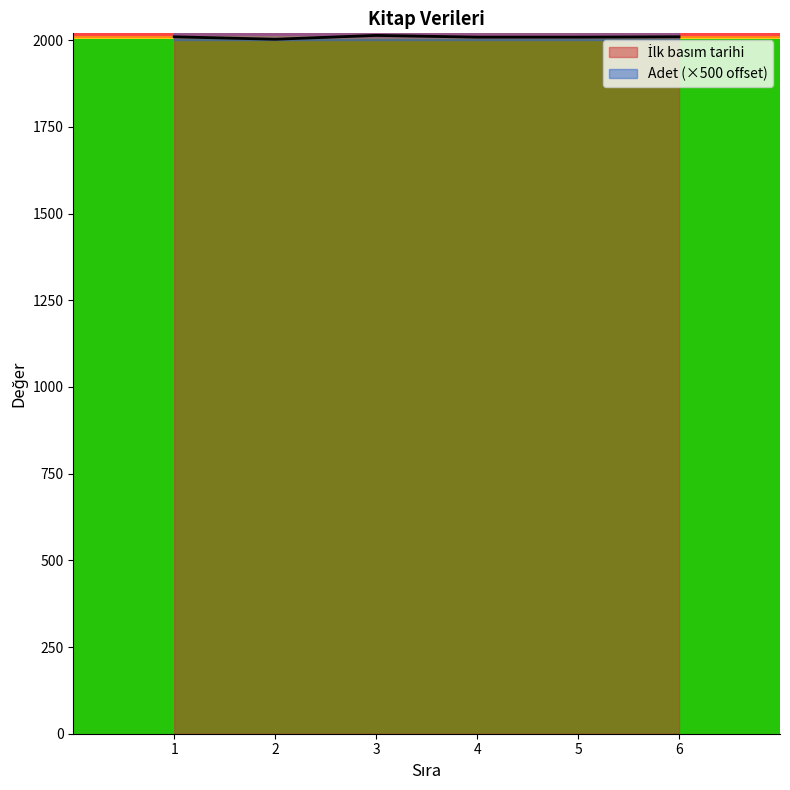

Between 6 and 2, which is larger?

6